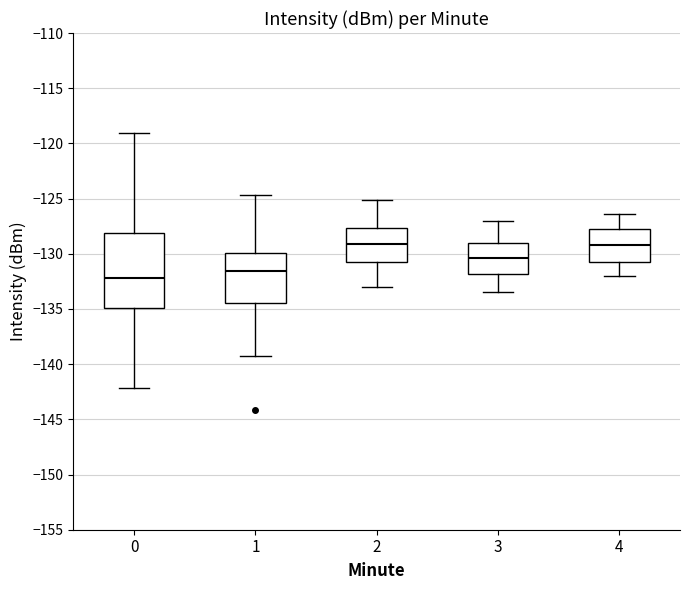

Reading left to right, read every box against the y-axis: the position of its median line, the range the box covers, and the ends of its whiskers. The values are not printed on the chart, so give them approximately, as read against the axis.

0: median -132.0, box -135.0 to -128.0, whiskers -142.0 to -119.0
1: median -131.5, box -134.5 to -130.0, whiskers -139.5 to -124.5
2: median -129.0, box -130.5 to -127.5, whiskers -133.0 to -125.0
3: median -130.5, box -132.0 to -129.0, whiskers -133.5 to -127.0
4: median -129.0, box -130.5 to -128.0, whiskers -132.0 to -126.5